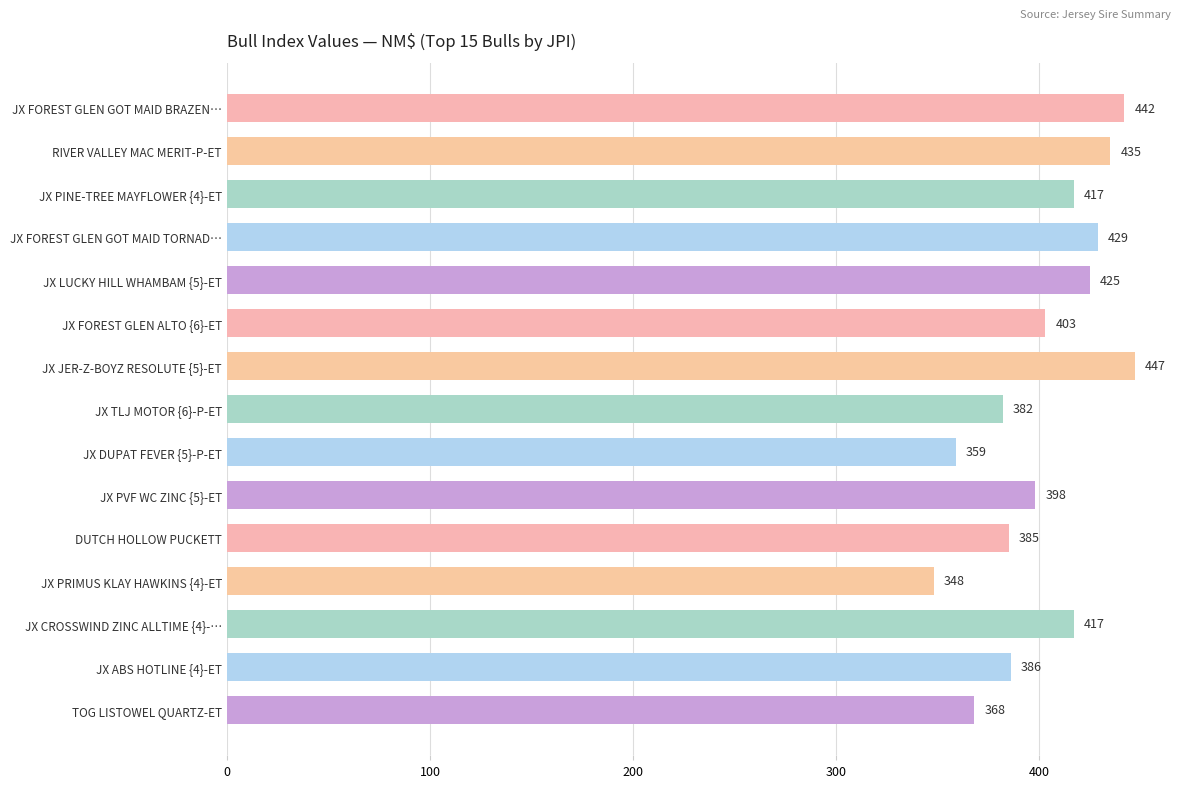

Reading top to bottom, what are all the values shown in this chart?

JX FOREST GLEN GOT MAID BRAZEN…=442	RIVER VALLEY MAC MERIT-P-ET=435	JX PINE-TREE MAYFLOWER {4}-ET=417	JX FOREST GLEN GOT MAID TORNAD…=429	JX LUCKY HILL WHAMBAM {5}-ET=425	JX FOREST GLEN ALTO {6}-ET=403	JX JER-Z-BOYZ RESOLUTE {5}-ET=447	JX TLJ MOTOR {6}-P-ET=382	JX DUPAT FEVER {5}-P-ET=359	JX PVF WC ZINC {5}-ET=398	DUTCH HOLLOW PUCKETT=385	JX PRIMUS KLAY HAWKINS {4}-ET=348	JX CROSSWIND ZINC ALLTIME {4}-…=417	JX ABS HOTLINE {4}-ET=386	TOG LISTOWEL QUARTZ-ET=368